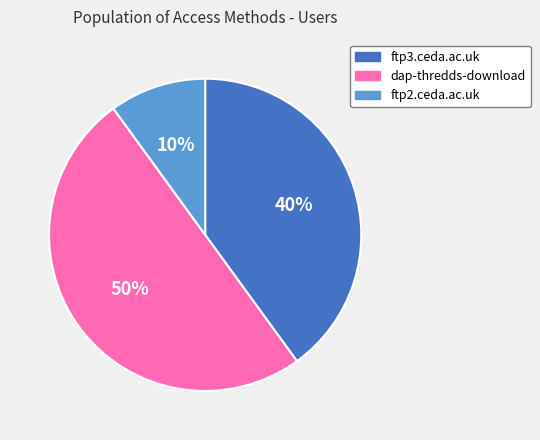

To the nearest percent, what is the difference between the largest and smallest slice percentages?

40%